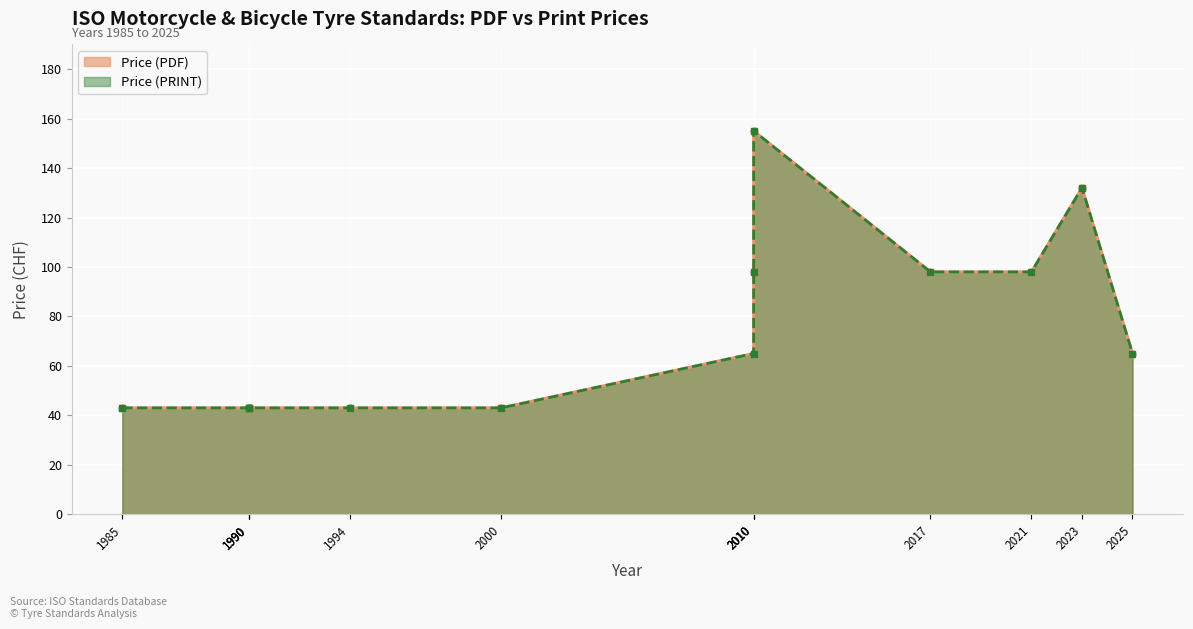

The Price (PRINT) series shows 20 at 2025. True or false?

False